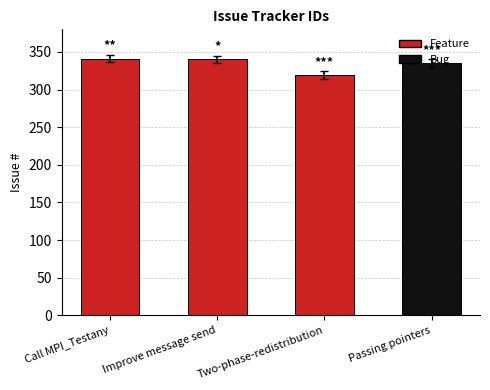

What is the change in value from Improve message send to Passing pointers?

-5